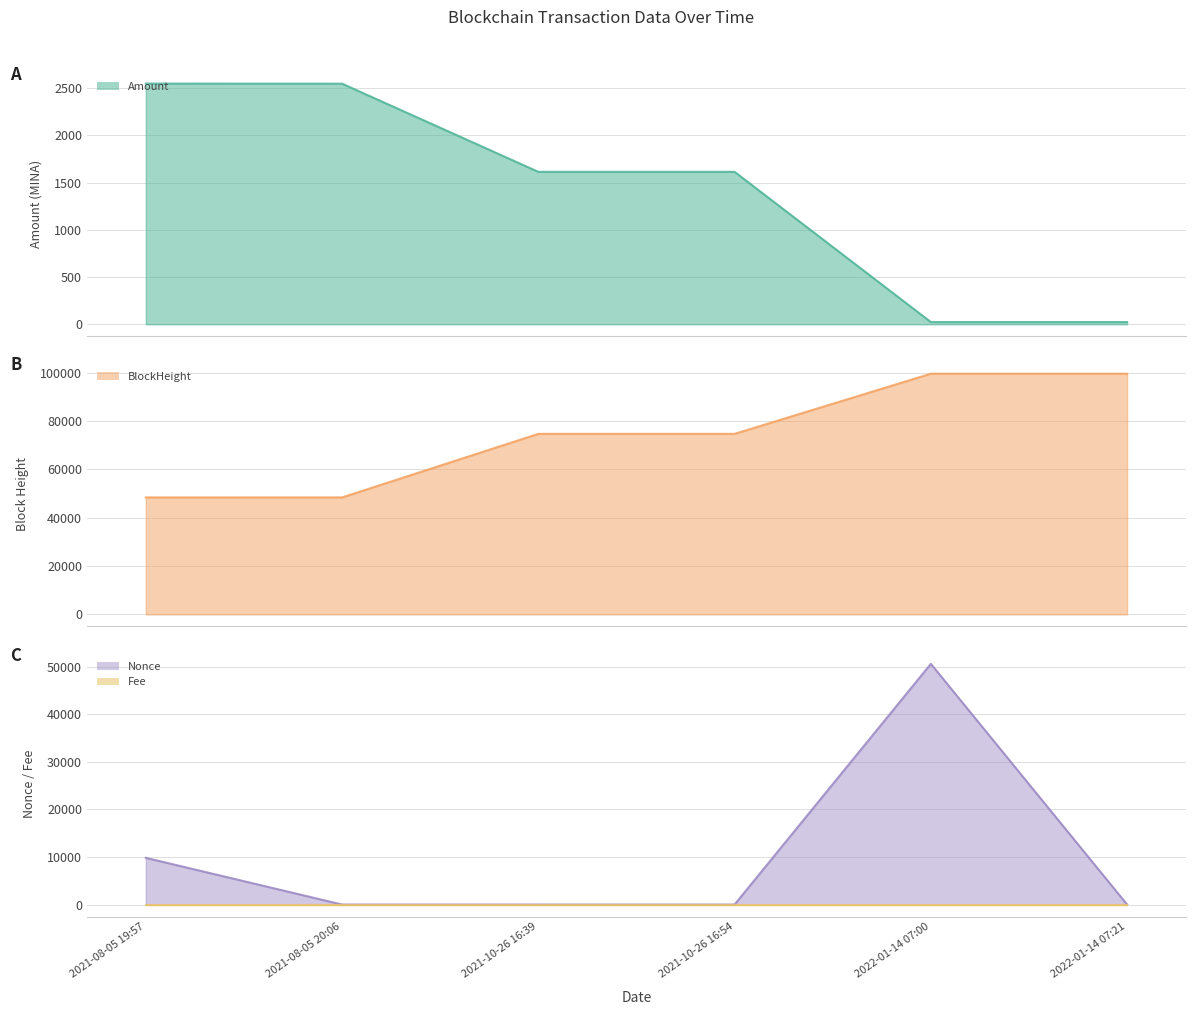

Reading left to right, what are all the values shown in this chart?

Amount: 2021-08-05 19:57=2547.0	2021-08-05 20:06=2546.0	2021-10-26 16:39=1613.0	2021-10-26 16:54=1613.0	2022-01-14 07:00=23.6	2022-01-14 07:21=23.5
Fee: 2021-08-05 19:57=0.0	2021-08-05 20:06=0.0	2021-10-26 16:39=0.0	2021-10-26 16:54=0.0	2022-01-14 07:00=0.0	2022-01-14 07:21=0.0
Nonce: 2021-08-05 19:57=9820.0	2021-08-05 20:06=0.0	2021-10-26 16:39=0.0	2021-10-26 16:54=1.0	2022-01-14 07:00=50617.0	2022-01-14 07:21=2.0
BlockHeight: 2021-08-05 19:57=48368.0	2021-08-05 20:06=48371.0	2021-10-26 16:39=74643.0	2021-10-26 16:54=74647.0	2022-01-14 07:00=99511.0	2022-01-14 07:21=99516.0